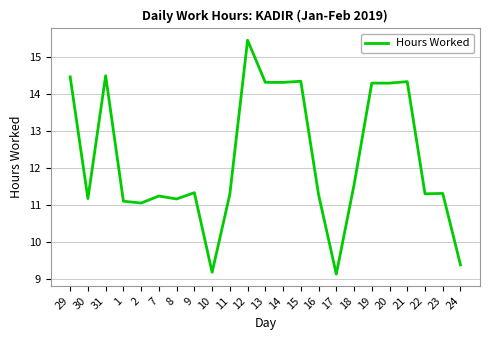

At which category does the chart reach its peak across all series?

12